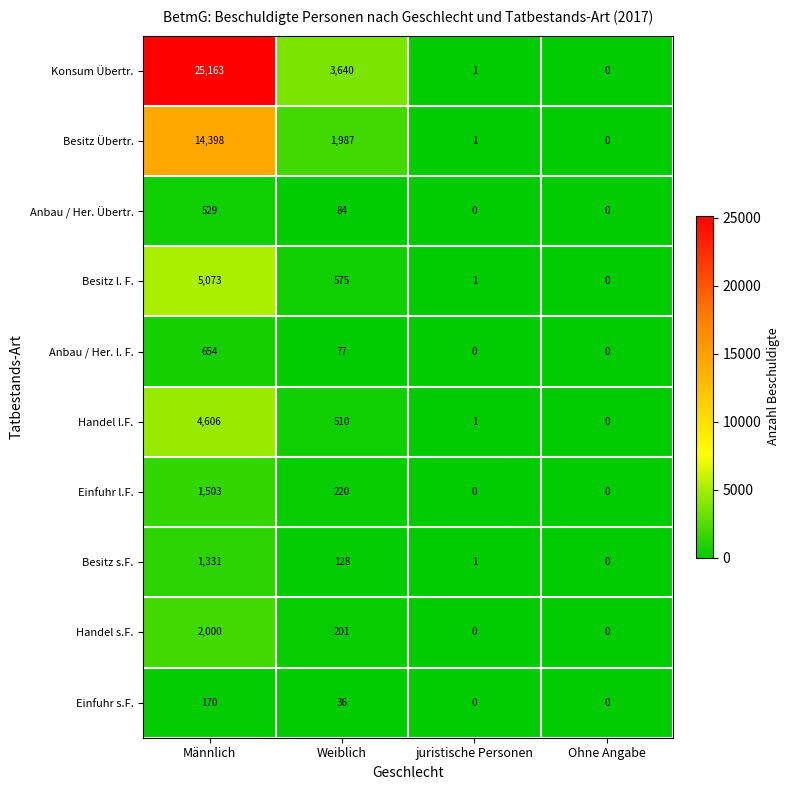

Rank the series by their maximum value, from highest to lowest.

Konsum Übertr., Besitz Übertr., Besitz l. F., Handel l.F., Handel s.F., Einfuhr l.F., Besitz s.F., Anbau / Her. l. F., Anbau / Her. Übertr., Einfuhr s.F.